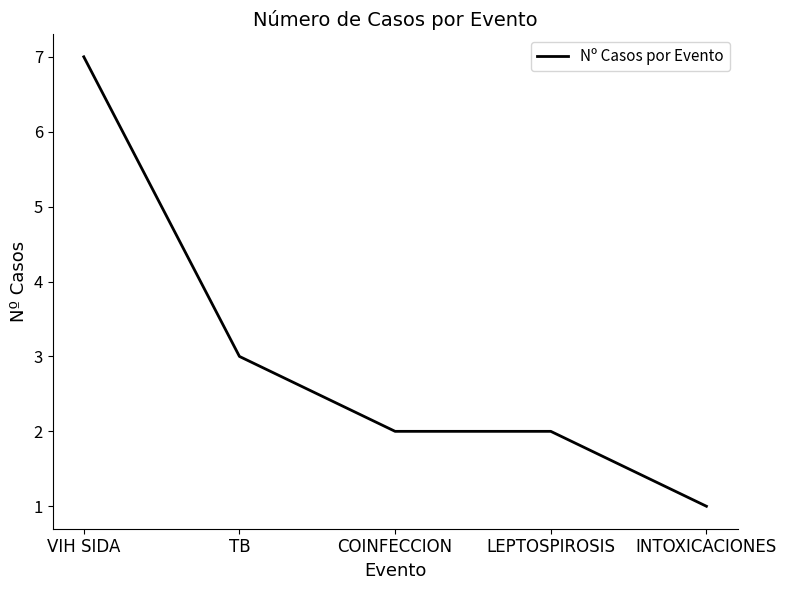

What is the change in value from TB to COINFECCION?

-1